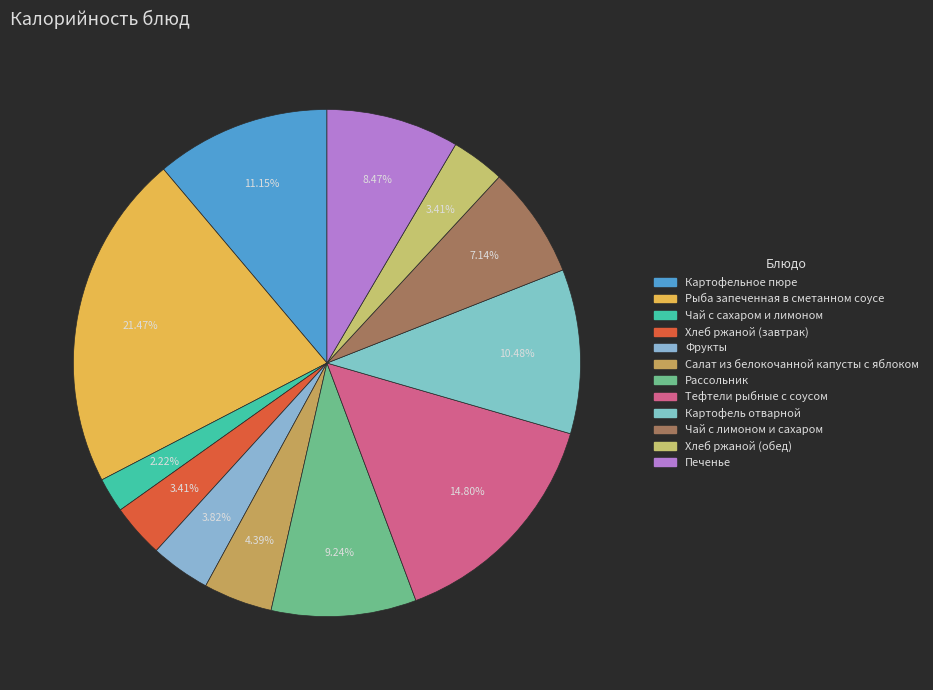

To the nearest percent, what is the combined percentage of Чай с сахаром и лимоном and Хлеб ржаной (завтрак)?

6%